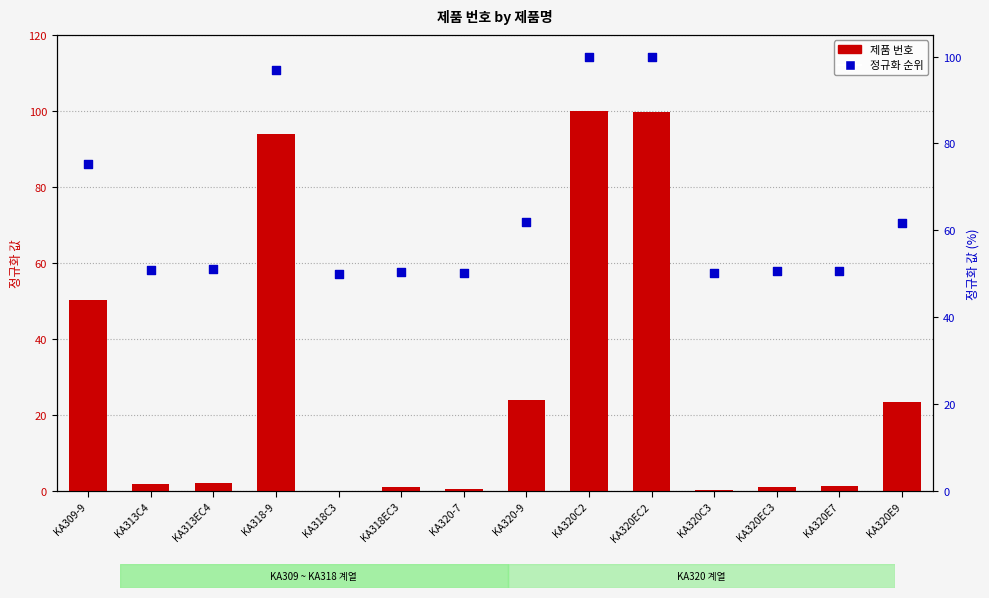

At how many categories does at least one series exceed 6?

14